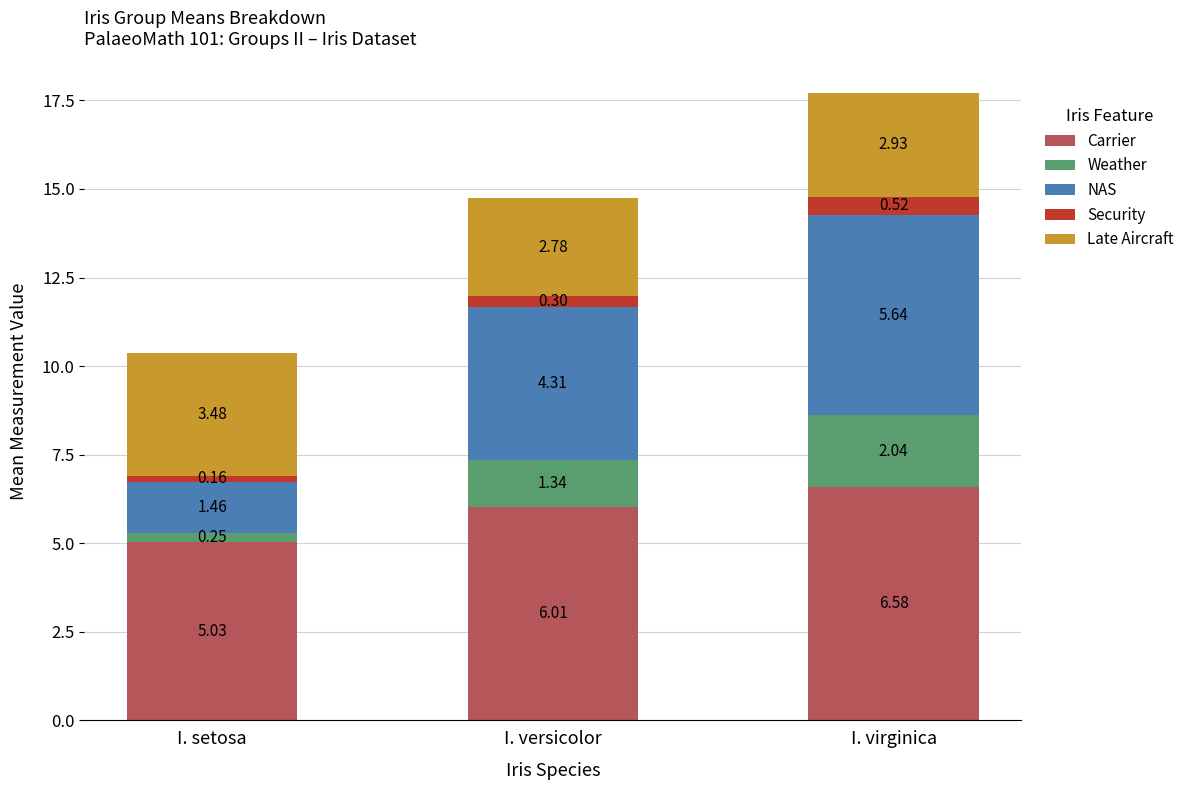

Which category has the highest value in the Carrier series?

I. virginica